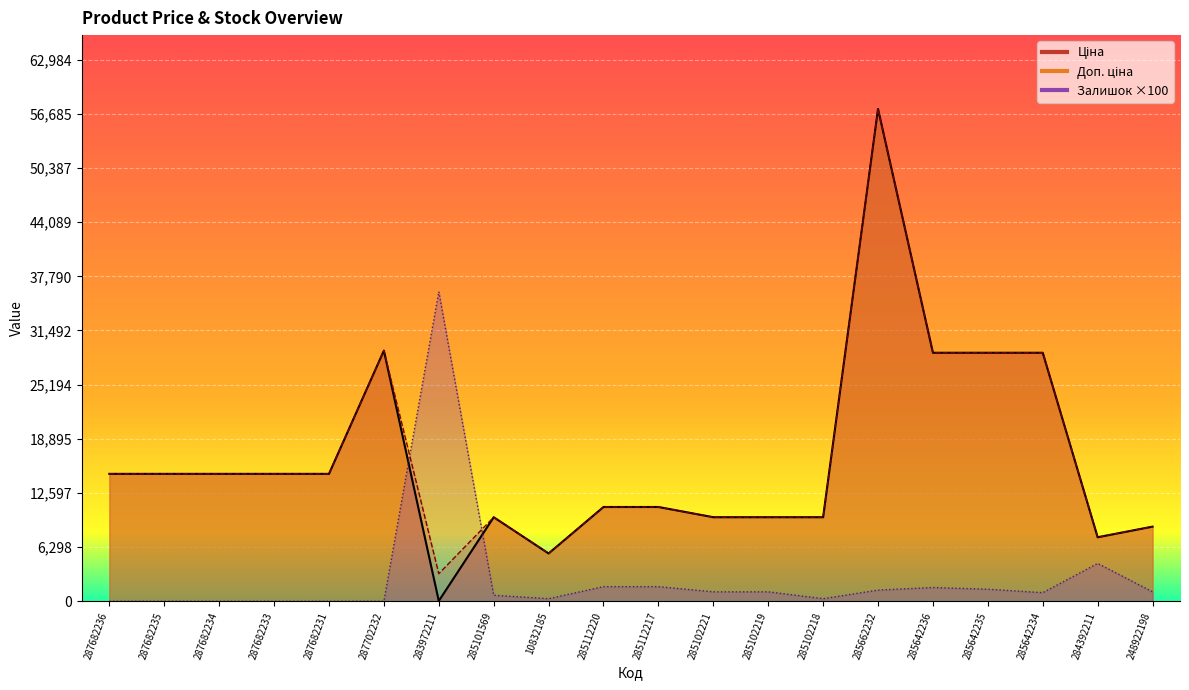

What is the label of the 18th point from the right?

287682234